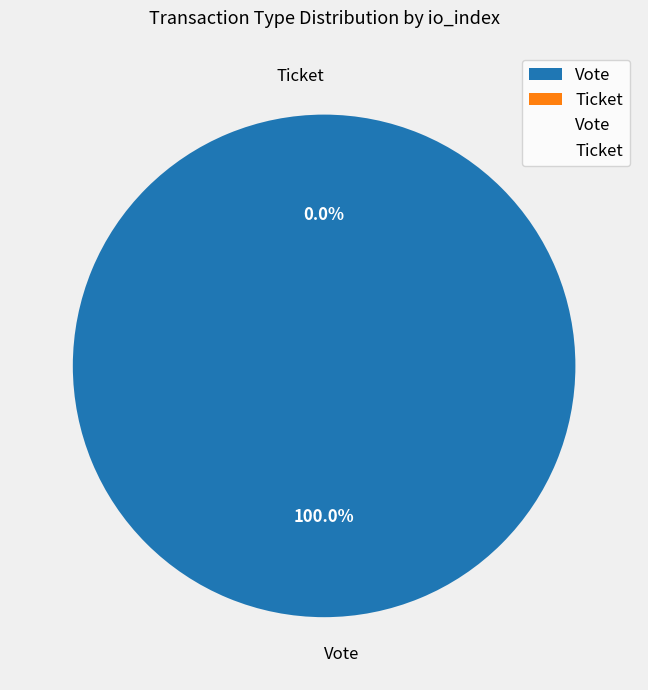

What is the smallest slice in the pie chart?

Ticket